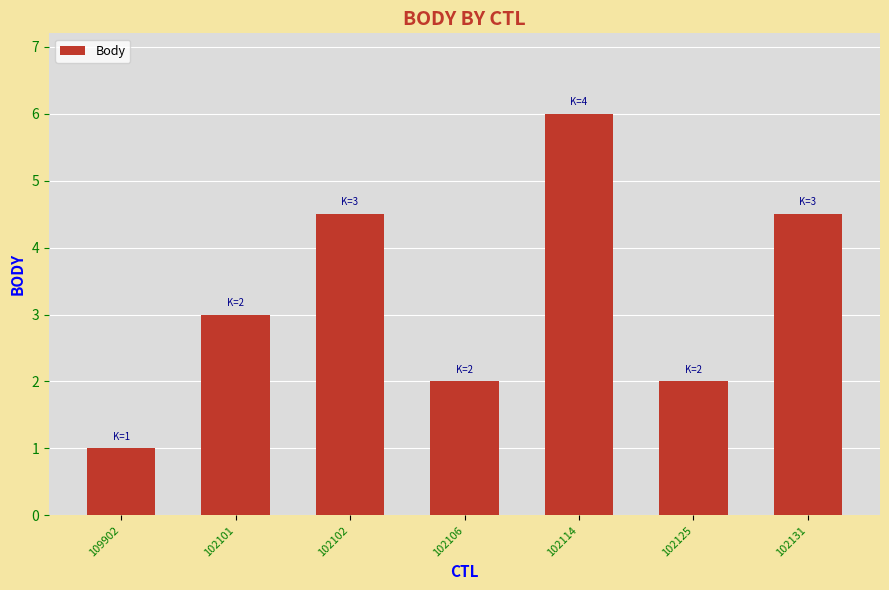

What is the change in value from 109902 to 102102?

+3.5